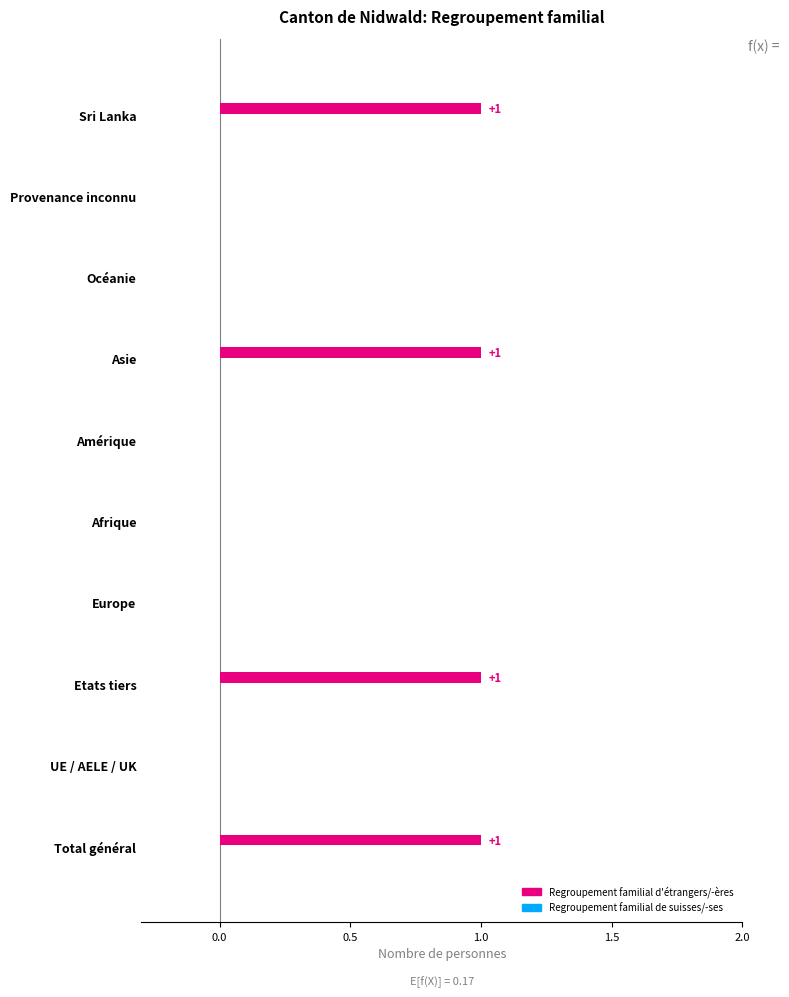

Count the number of categories in the chart.

10